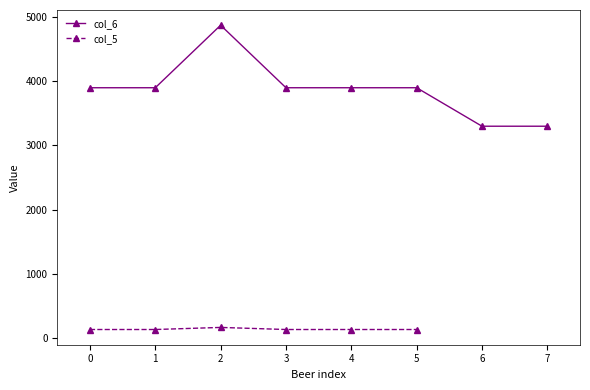

How many data points in col_6 are above 3900?

1